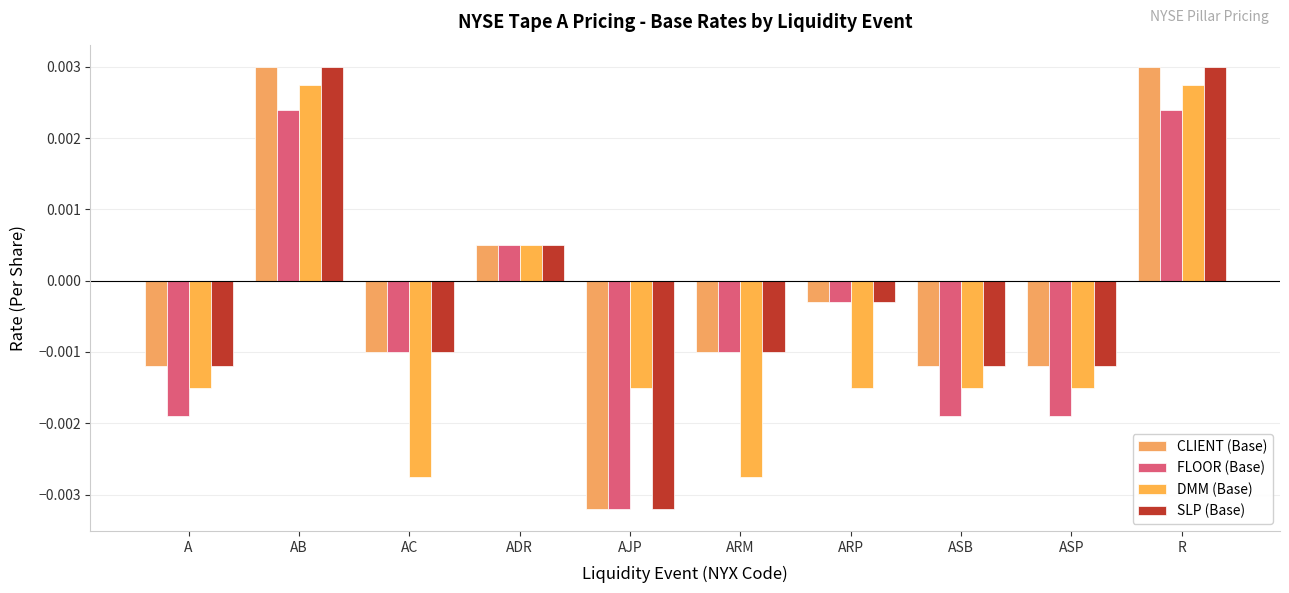

Is the value of FLOOR (Base) at ASP greater than the value of CLIENT (Base) at ASP?

No